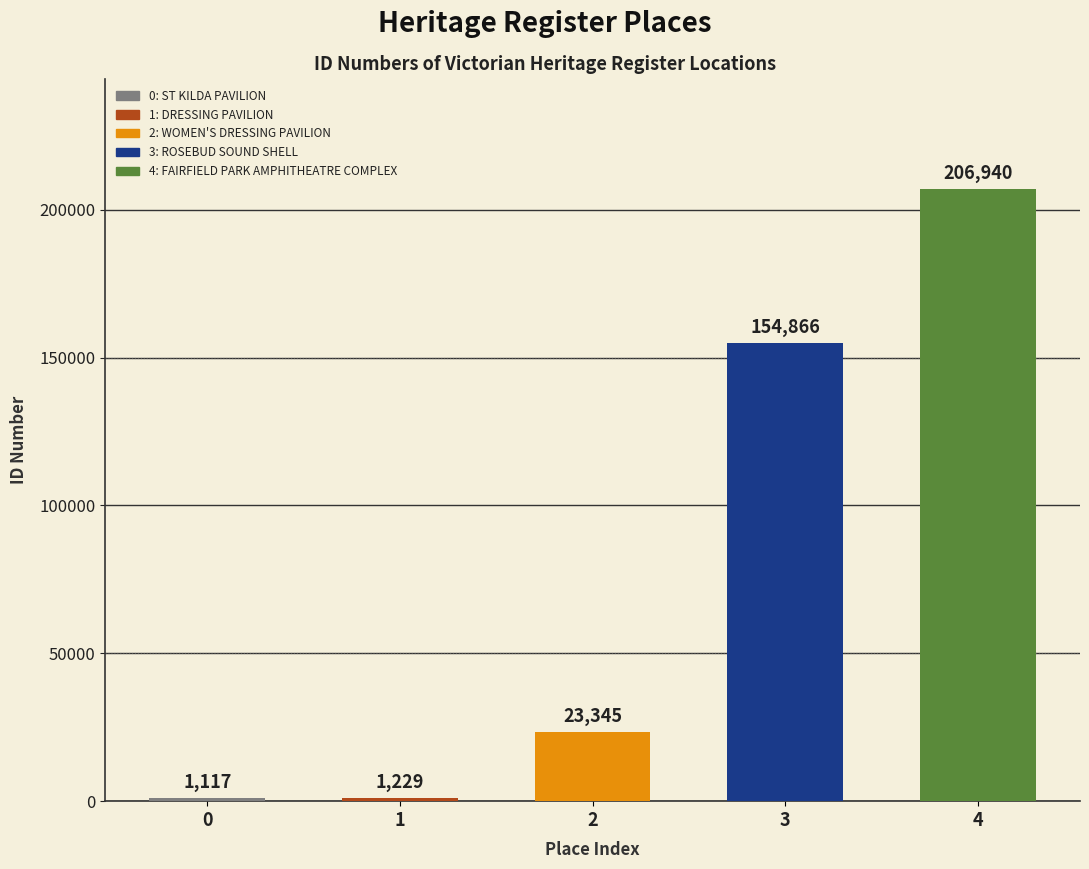

Which category has the lowest value across all series?

ST KILDA PAVILION